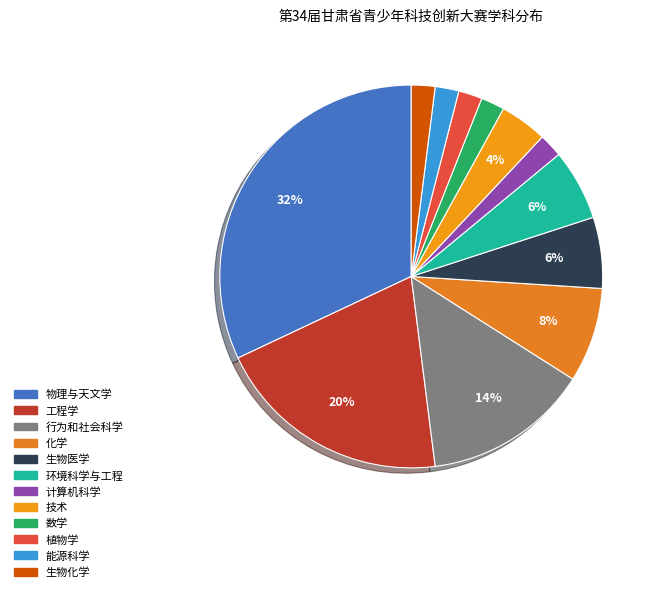

How many slices are in this pie chart?

12